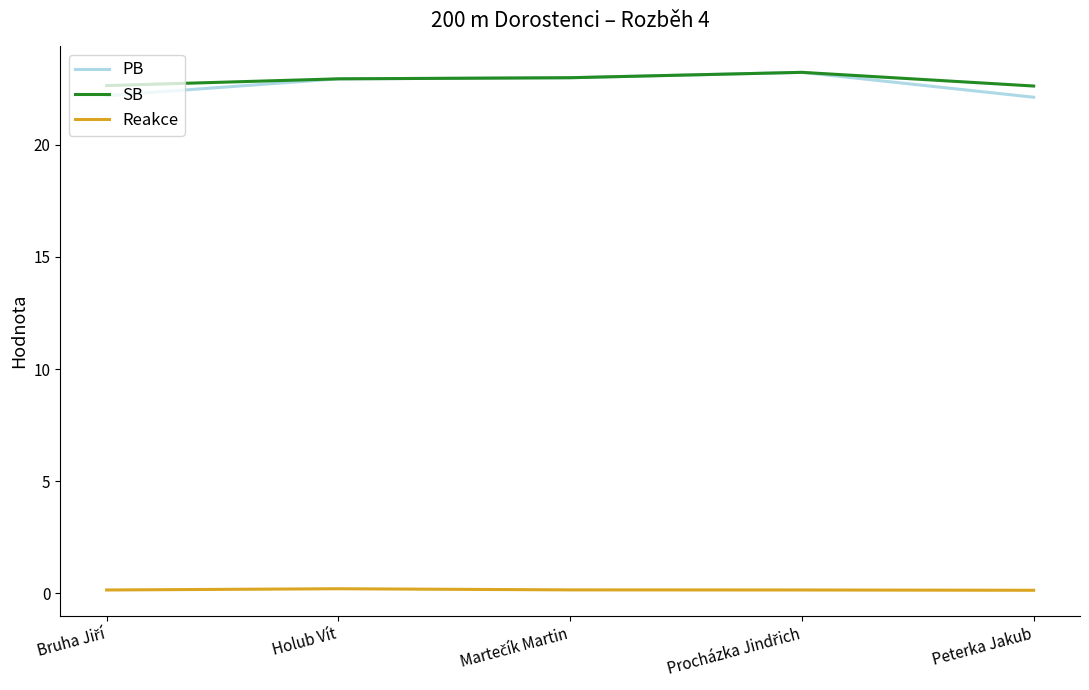

The PB series shows 30.2 at Peterka Jakub. True or false?

False